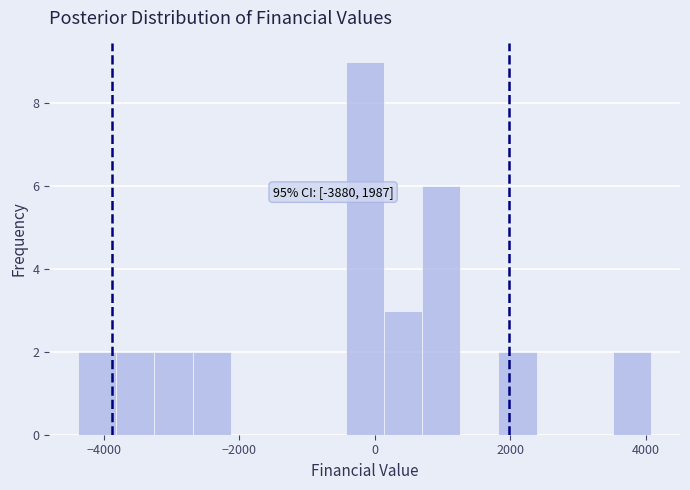

Read against the x-axis, roughly where is the centre of the tallest bar?

-200